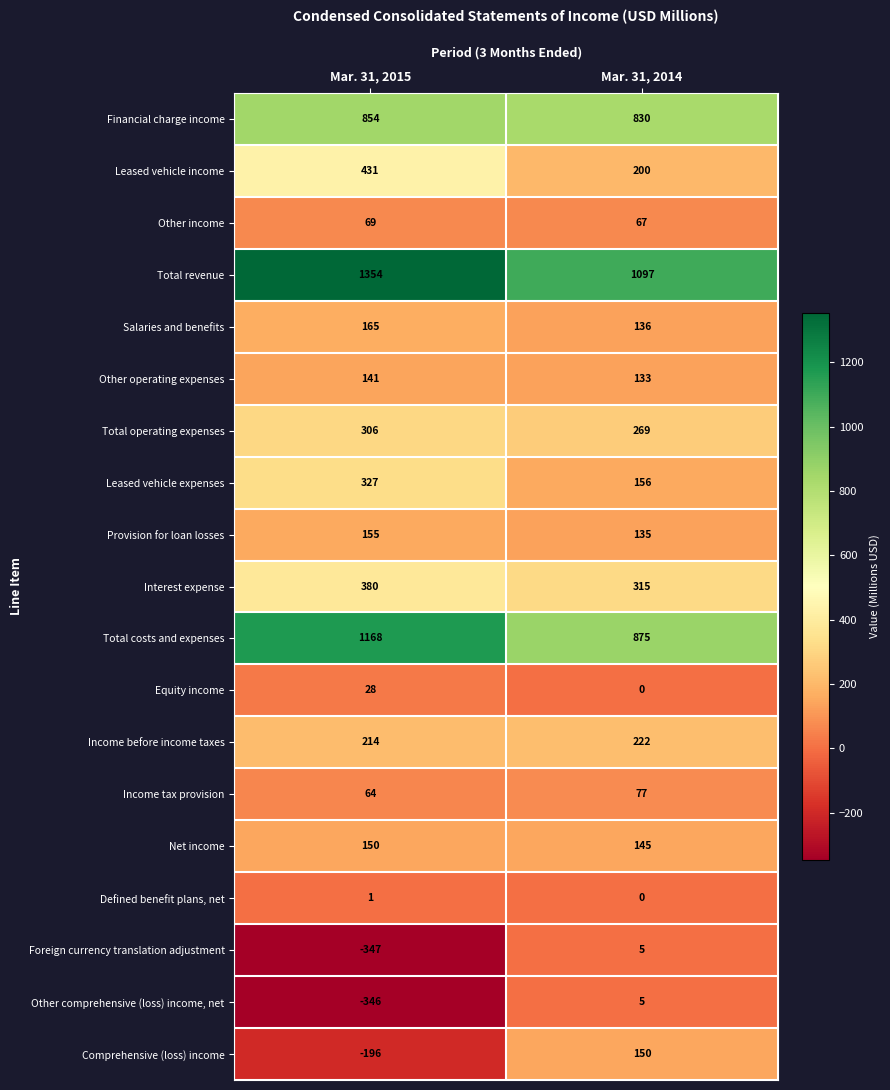

What is the total value across all series at Mar. 31, 2015?

4918